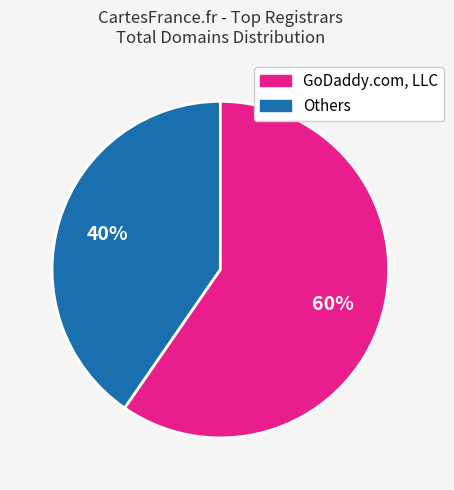

To the nearest percent, what is the average slice percentage?

50%